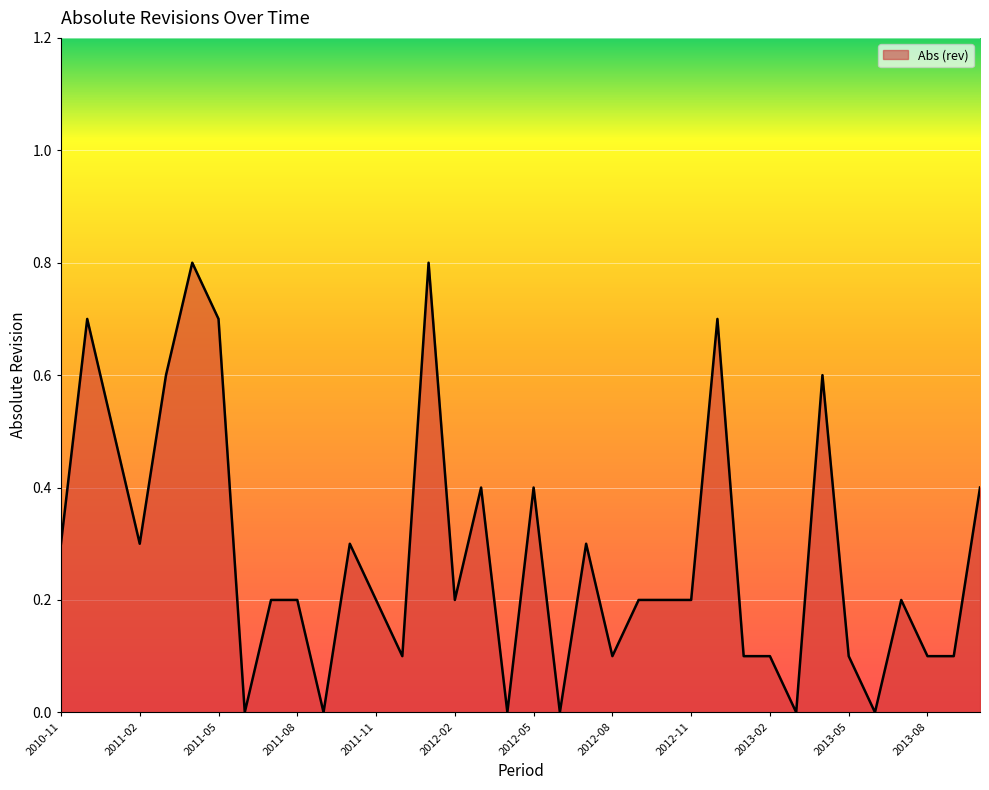

What is the greatest value displayed?

0.8